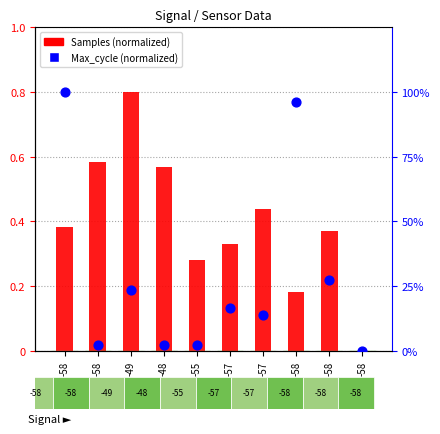

Which series has the largest Y range (max minus min)?

Max_cycle (normalized)